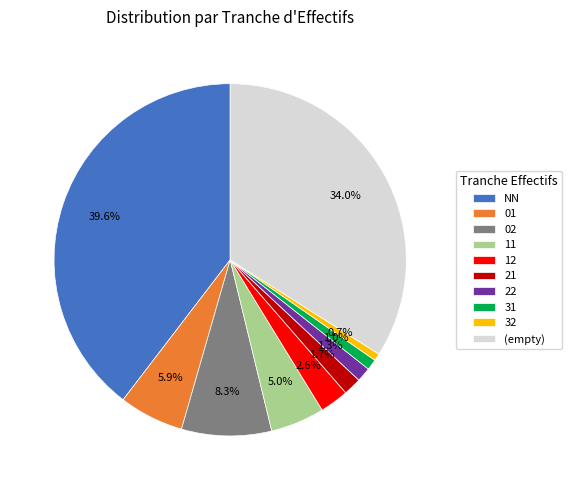

What is the ratio of the value at 22 to the value at 21?

0.8